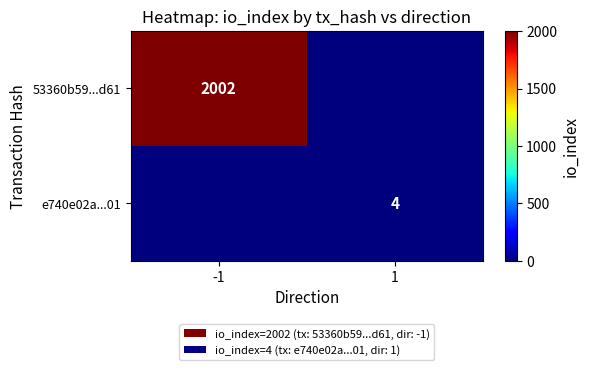

What is the maximum value shown in the chart?

2002